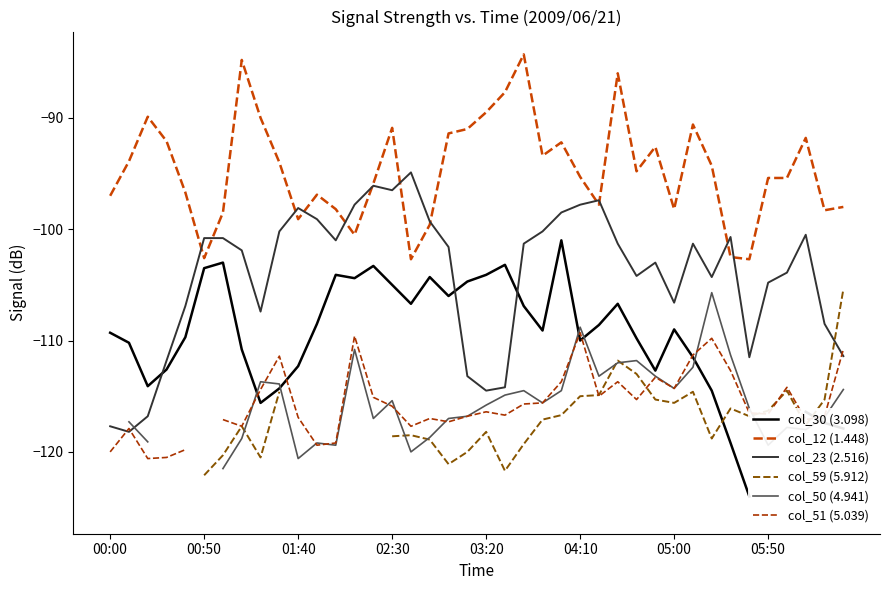

What is the lowest value of the col_12 (1.448) series?

-102.7